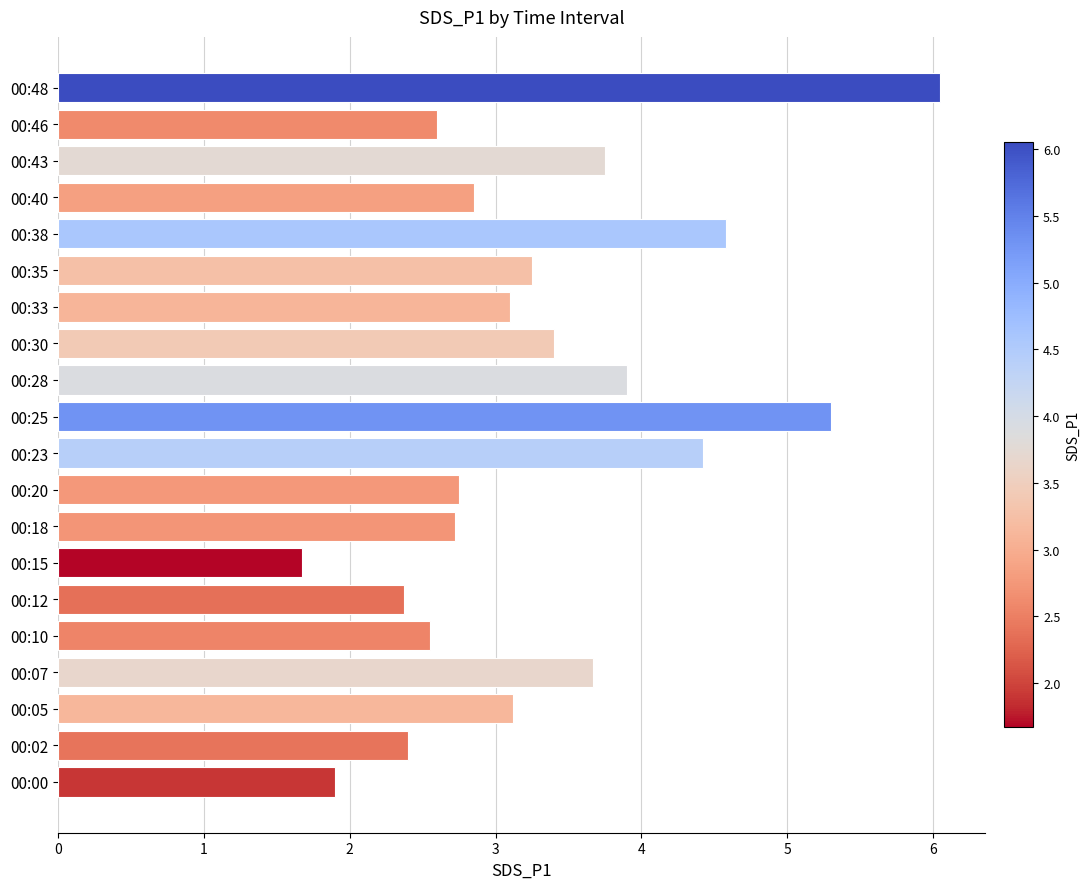

Count the number of categories in the chart.

20